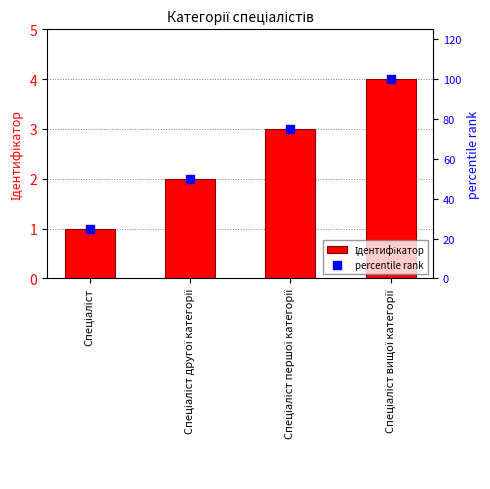

At how many categories does at least one series exceed 21?

4